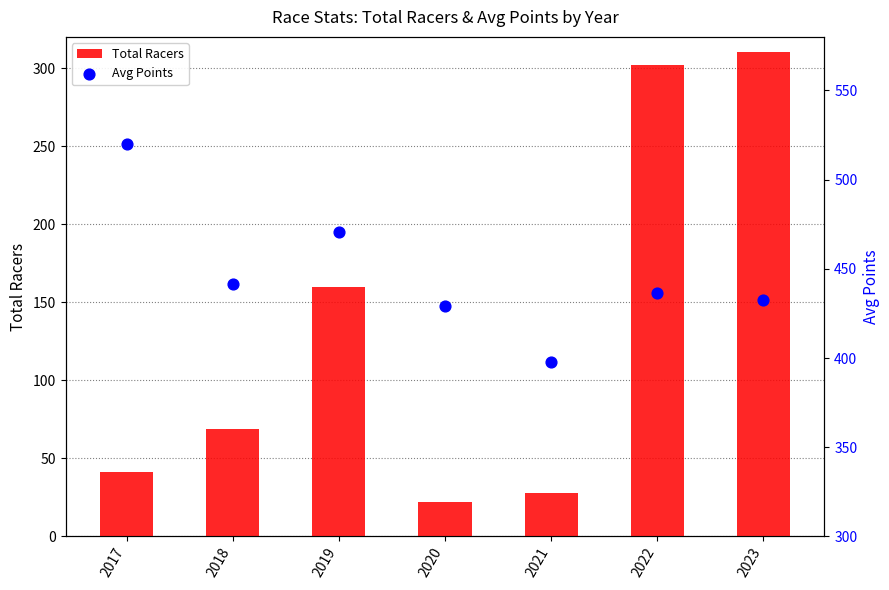

What are all the series names shown in the legend?

Total Racers, Avg Points